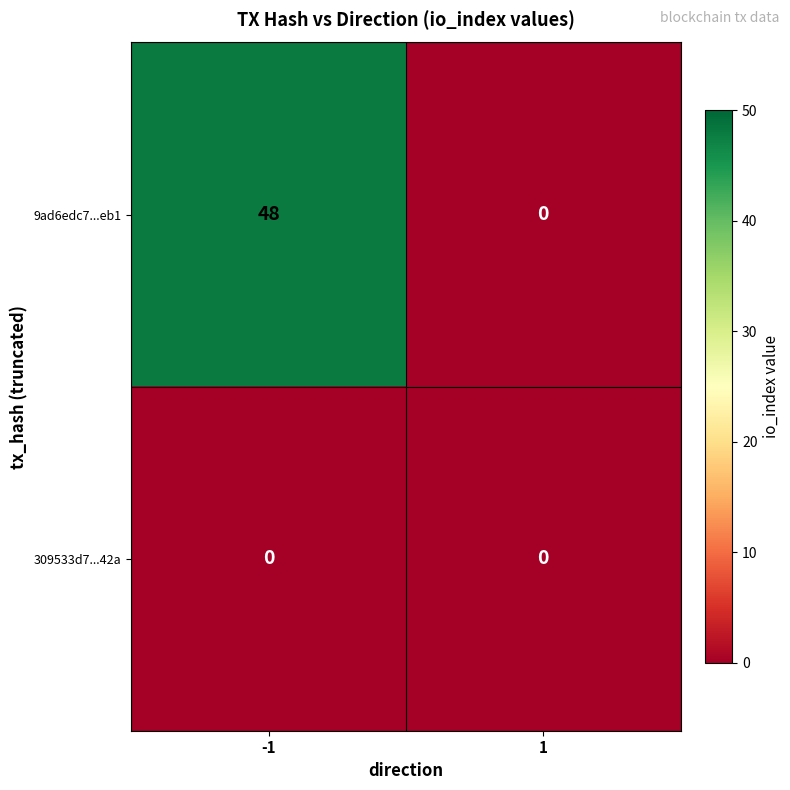

Reading left to right, what are all the values shown in this chart?

9ad6edc7...eb1: 48	0
309533d7...42a: 0	0